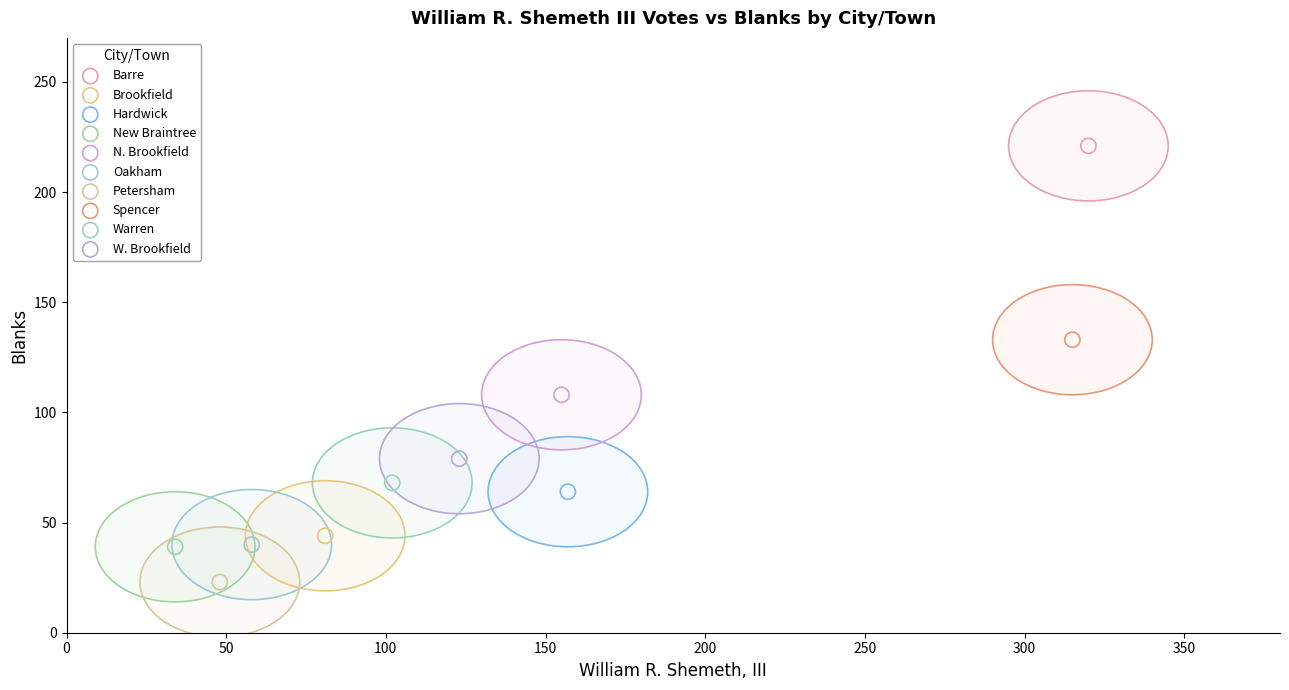

Which series contains the highest Y value?

Barre